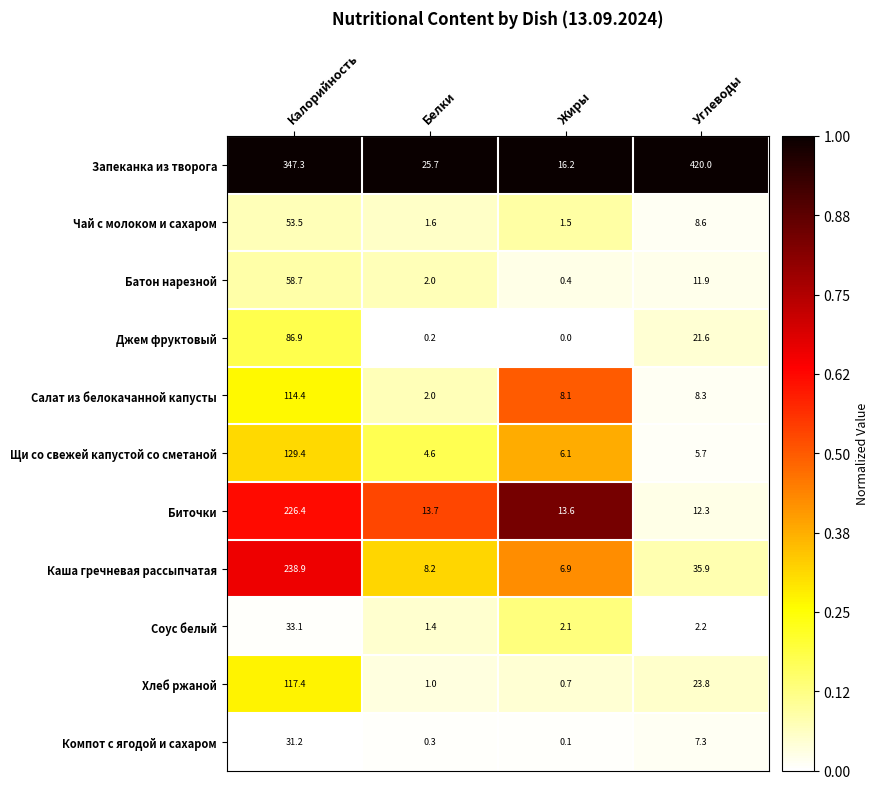

Which category has the highest value across all series?

Углеводы